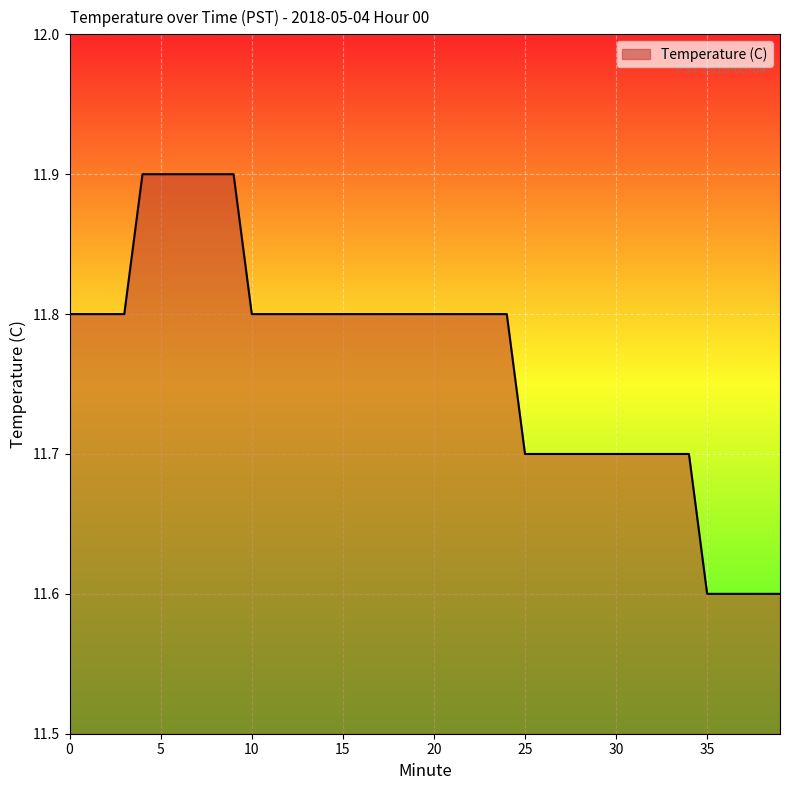

What is the sum of all values?

470.6